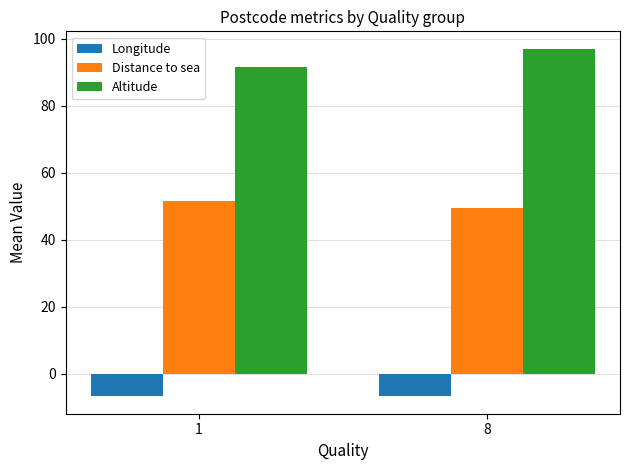

At which category is the sum across all series the highest?

8